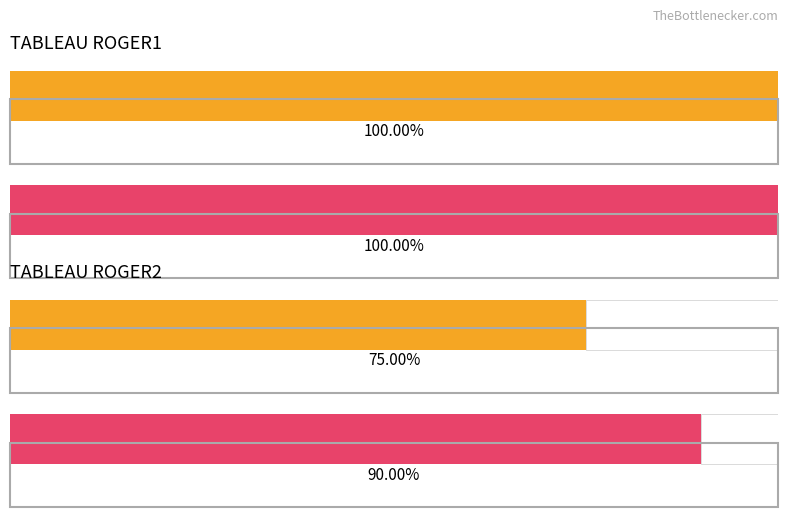

List the labels in order of Maximum utilization value, largest first.

TABLEAU ROGER1, TABLEAU ROGER2